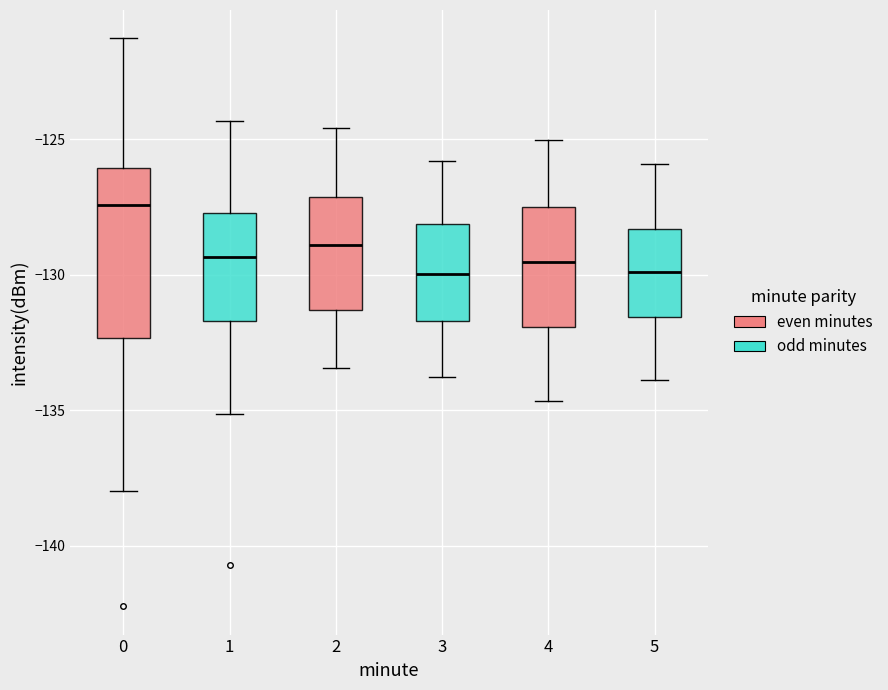

Comparing the boxes themselves (not the whiskers), which one is the tallest?

0